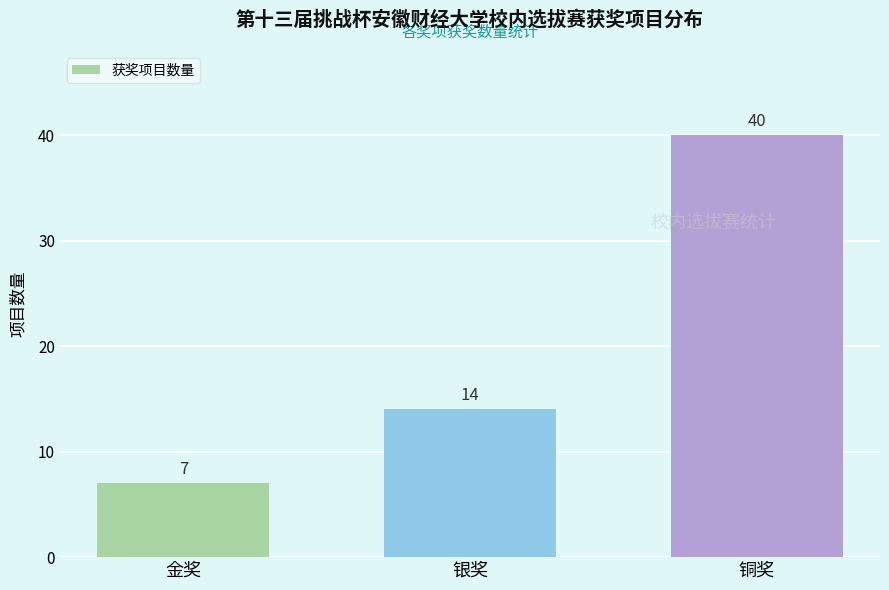

Reading left to right, what are all the values shown in this chart?

7	14	40